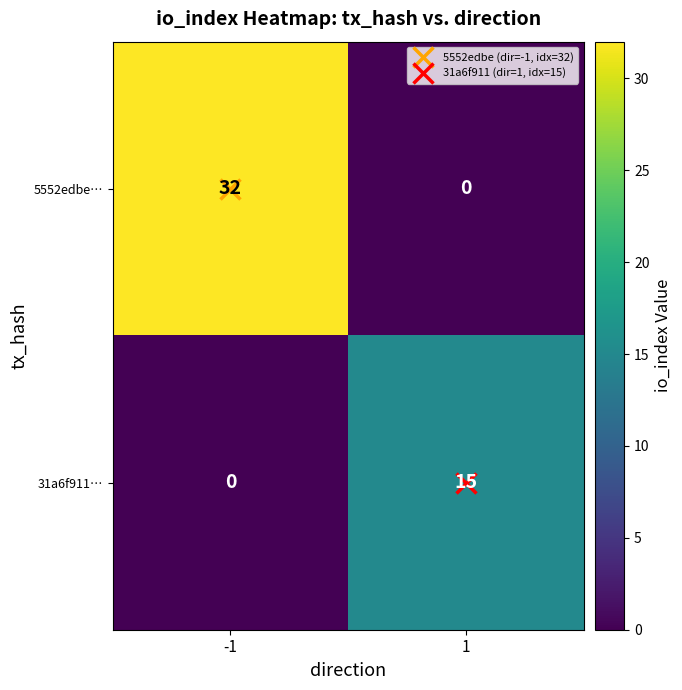

Which series has the largest range (max minus min)?

5552edbe…